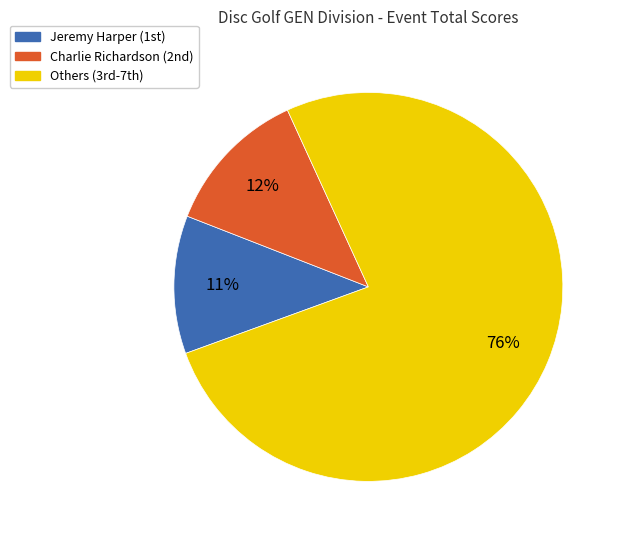

Rank the categories by value from lowest to highest.

Jeremy Harper (1st), Charlie Richardson (2nd), Others (3rd-7th)